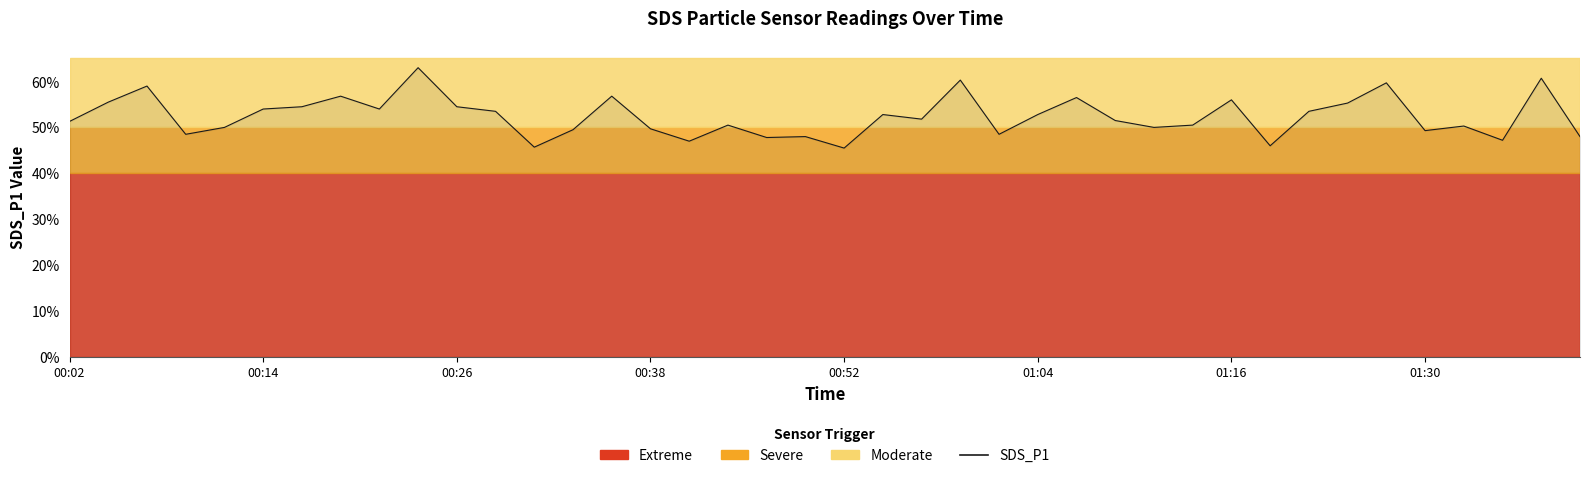

Does the chart display data point markers on the line(s)?

No